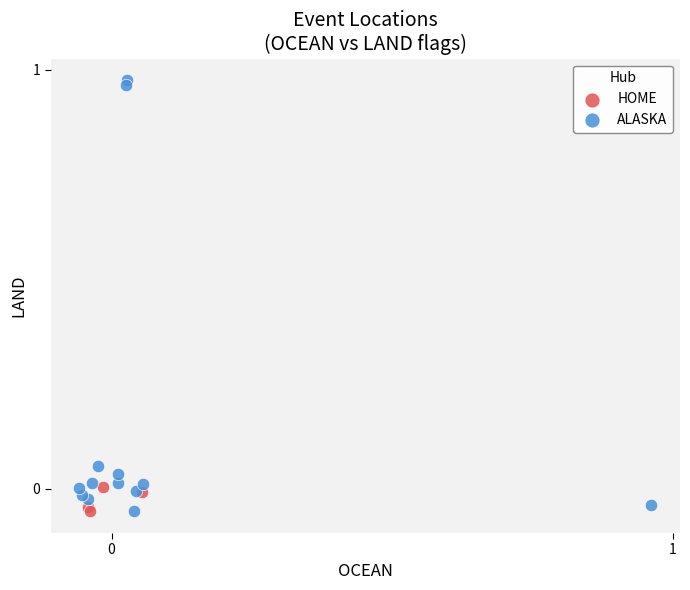

Which series has the largest Y range (max minus min)?

ALASKA